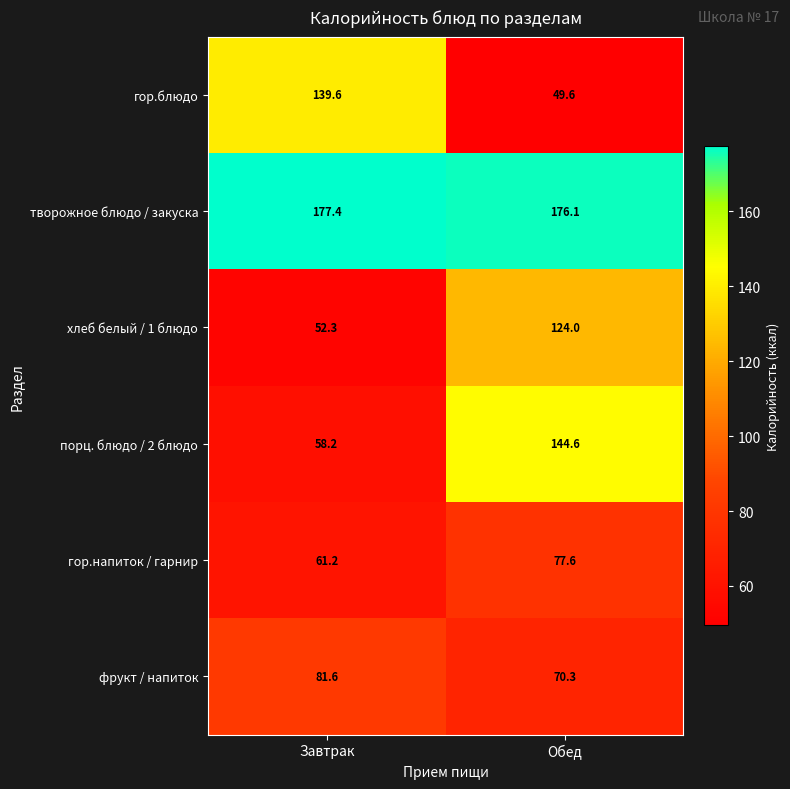

True or false: гор.напиток / гарнир has a value of 77.6 at Обед.

True